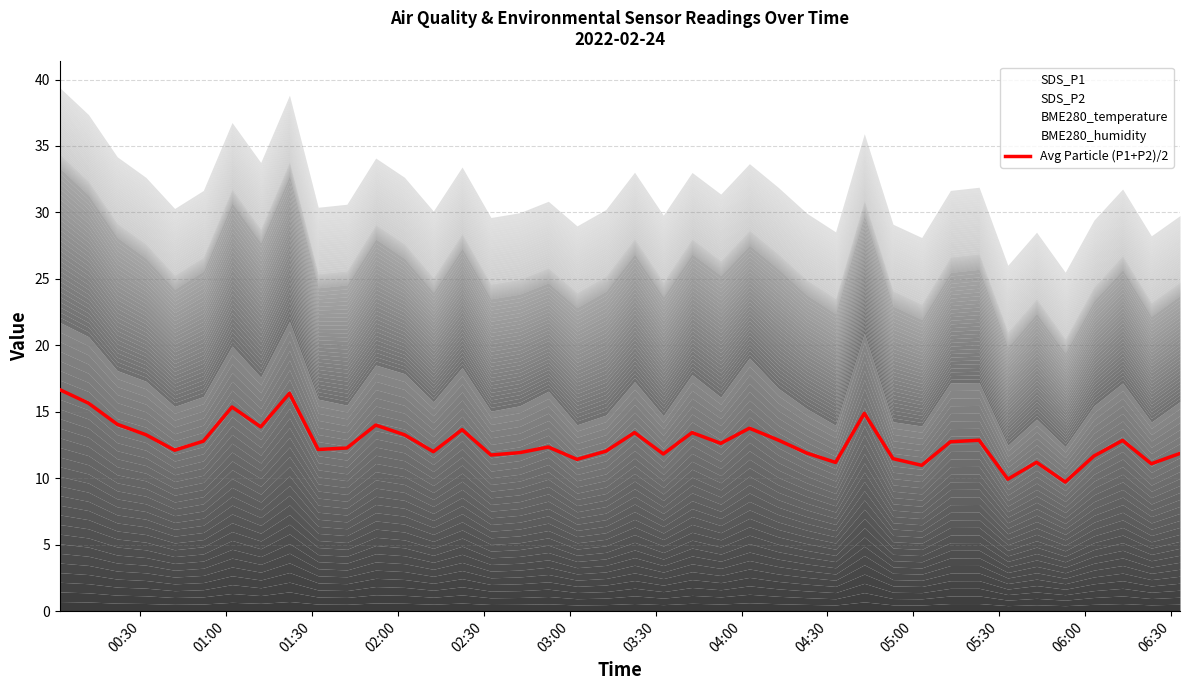

Where does the data first go above 12?

00:30